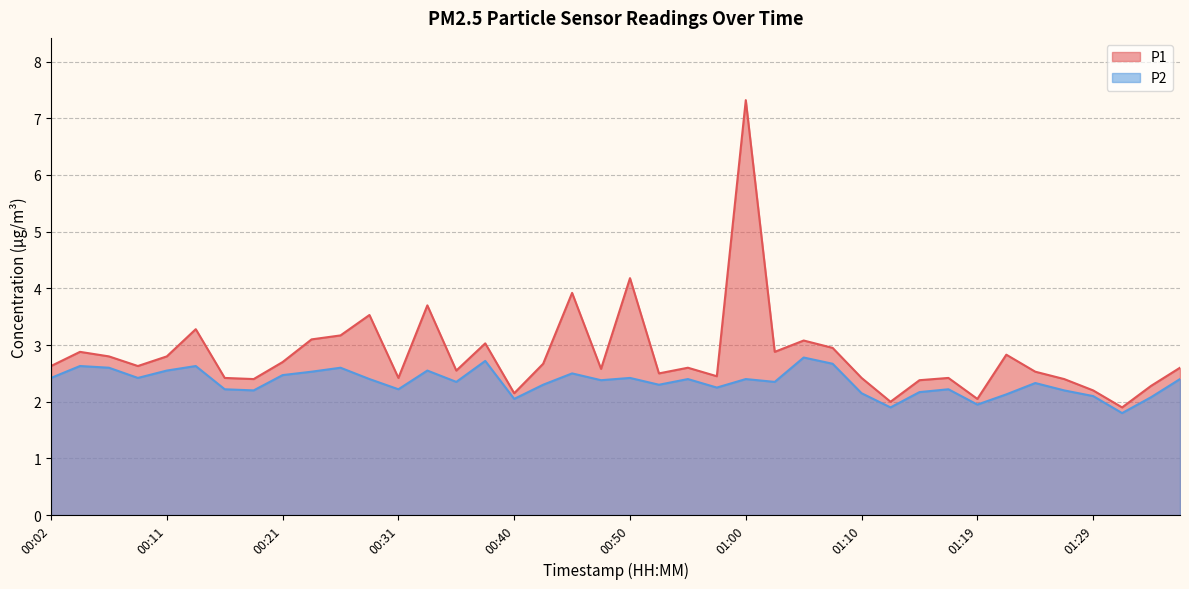

Which has a higher value, 00:28 or 01:17?

00:28